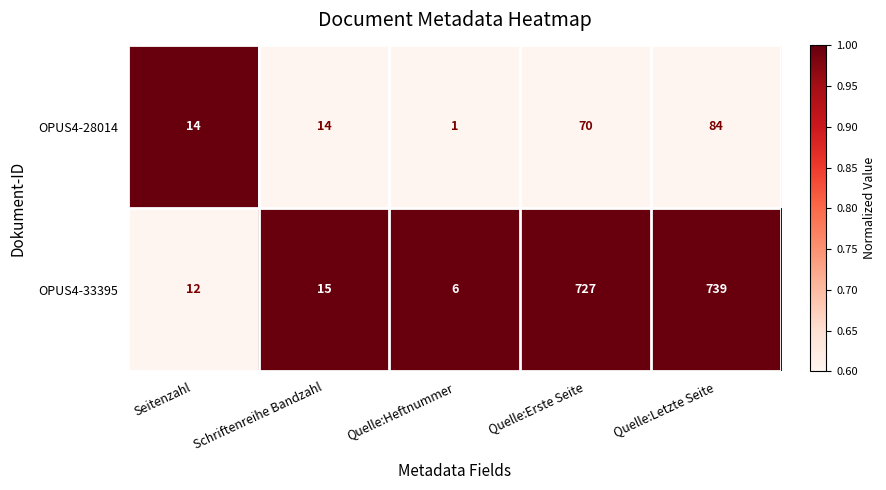

What is the maximum value for OPUS4-33395?

739